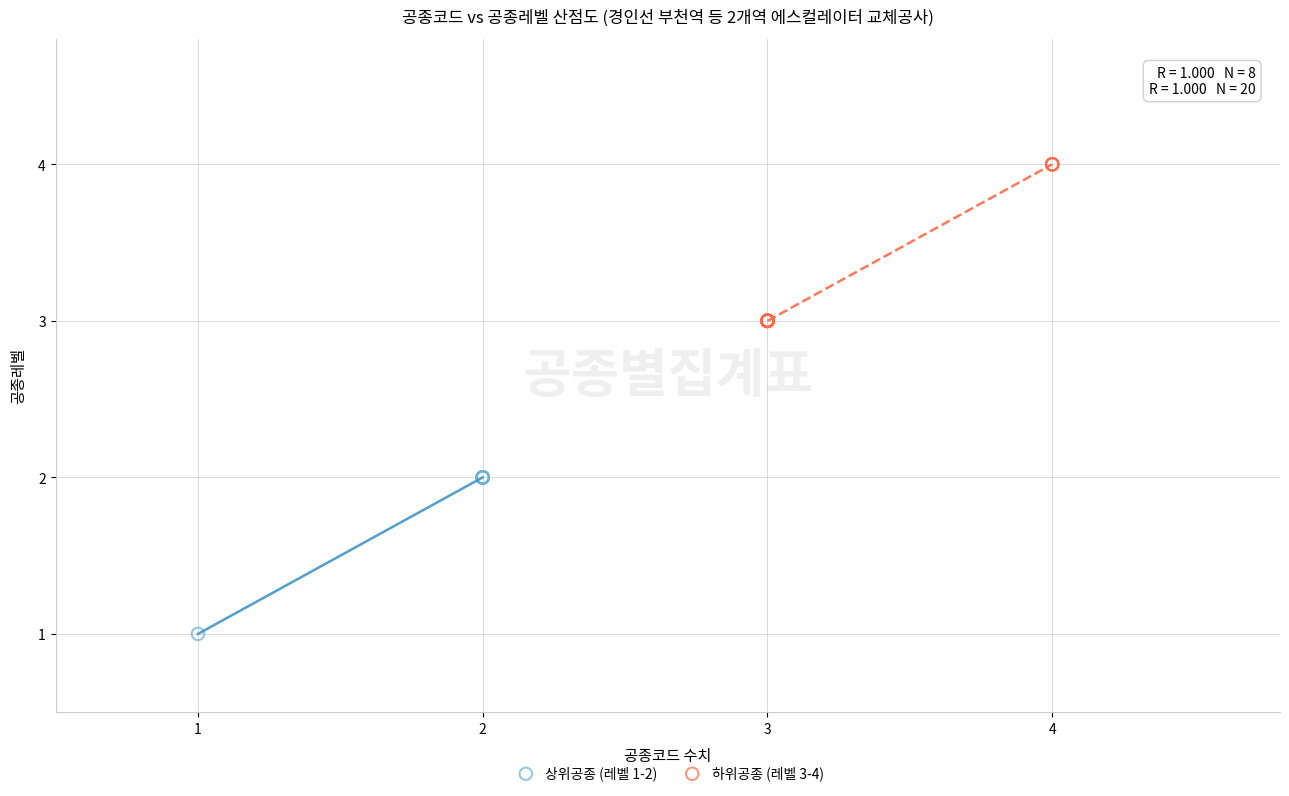

Which series reaches the maximum Y coordinate?

하위공종 (레벨 3-4)